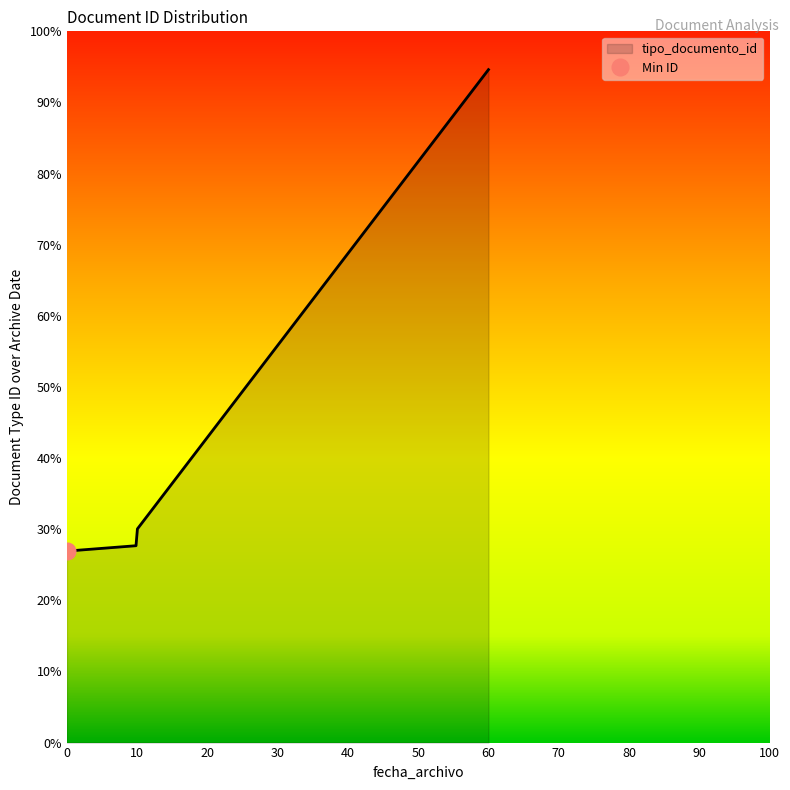

How many categories are shown in the chart?

6